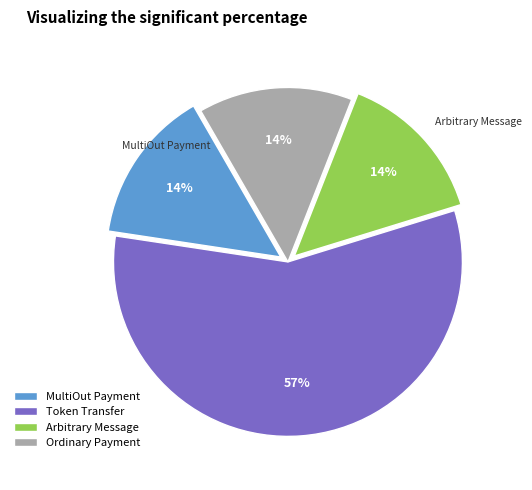

Count the number of slices in the pie.

4